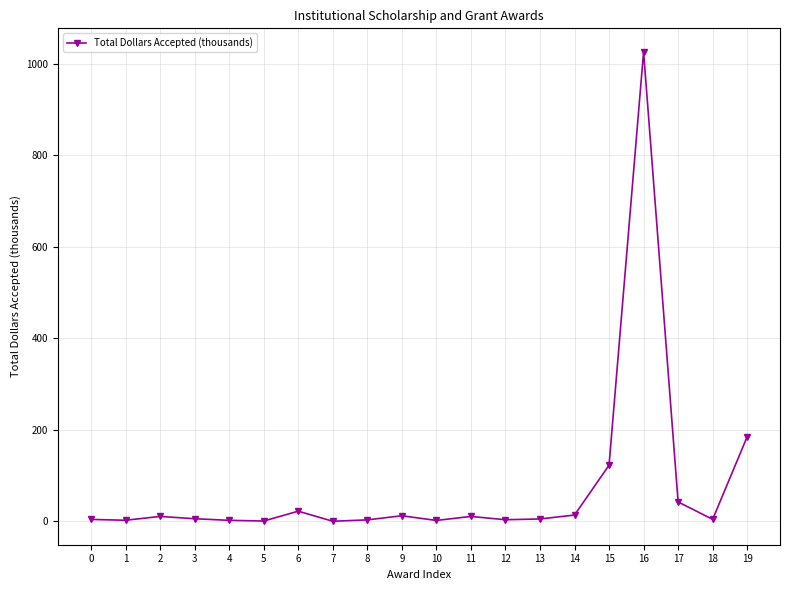

What is the greatest value displayed?

1025.6